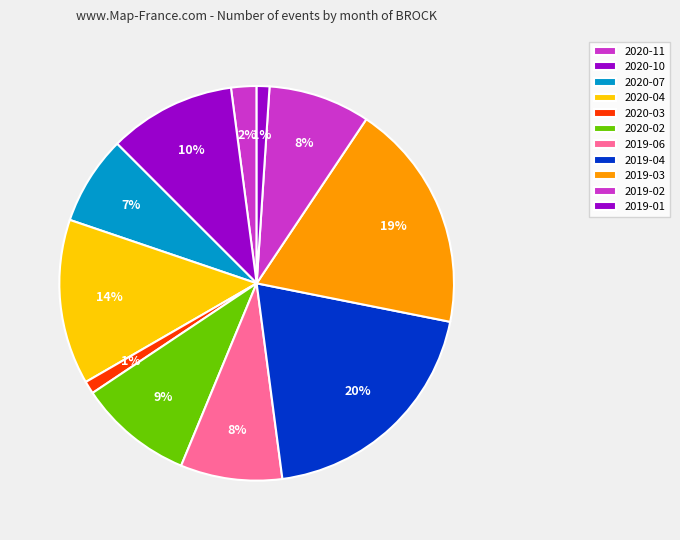

How many slices are in this pie chart?

11